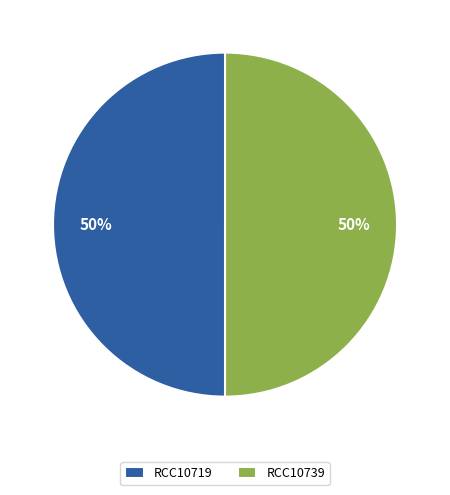

Do RCC10719 and RCC10739 together represent more than half of the pie?

Yes